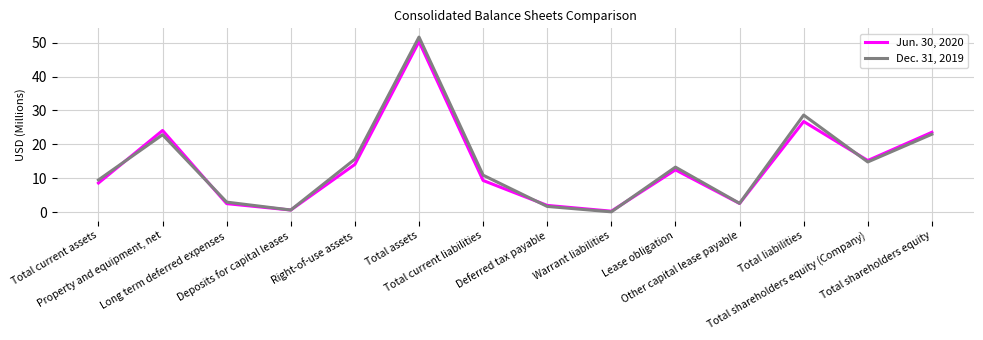

True or false: Jun. 30, 2020 has more than 1 interior local peaks.

True